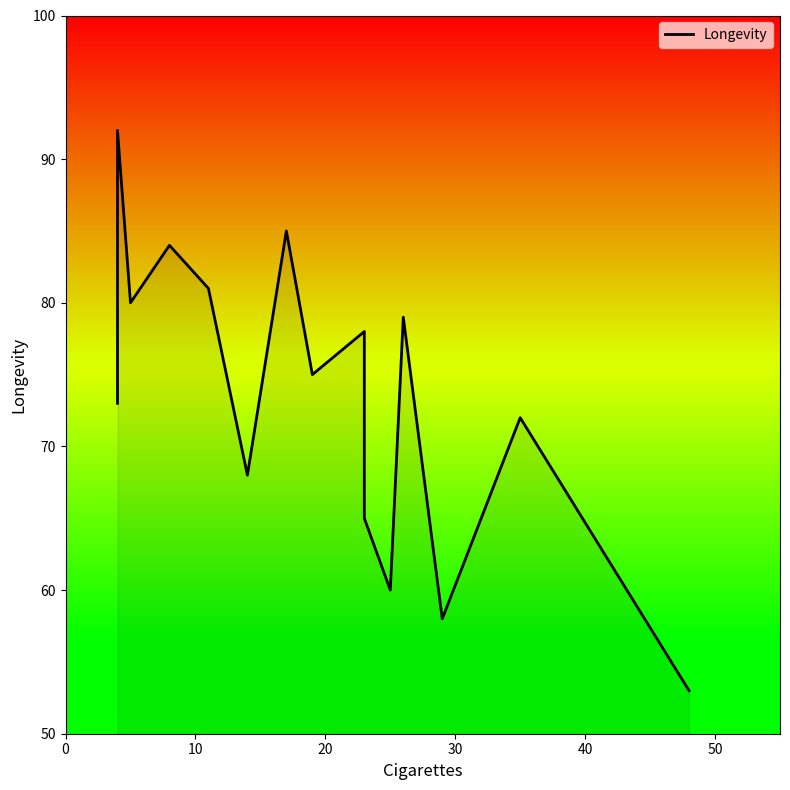

What is the smallest value displayed?

53